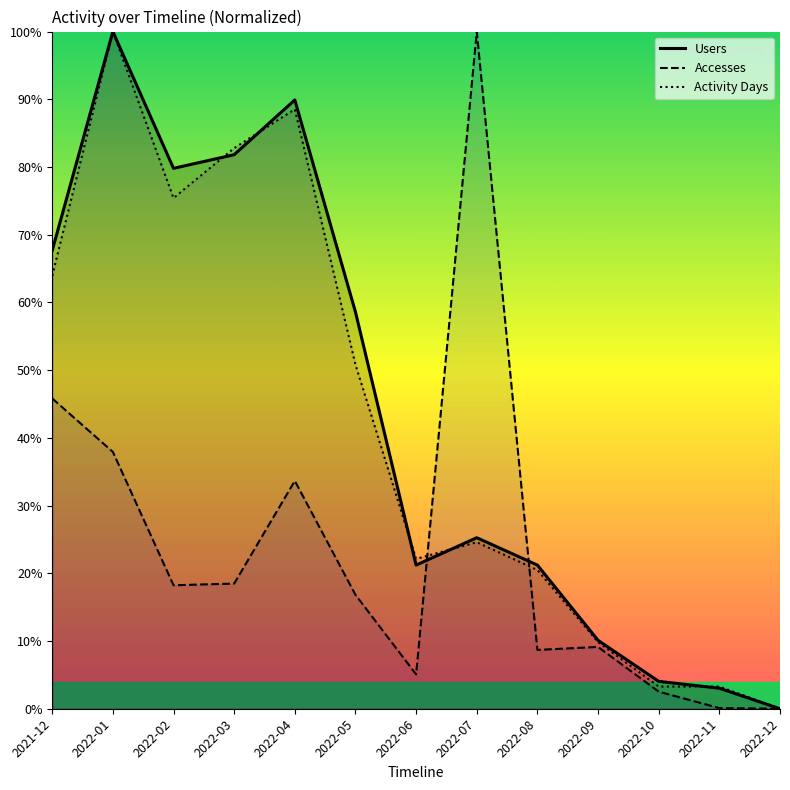

At which label does Activity Days first exceed 24?

2021-12